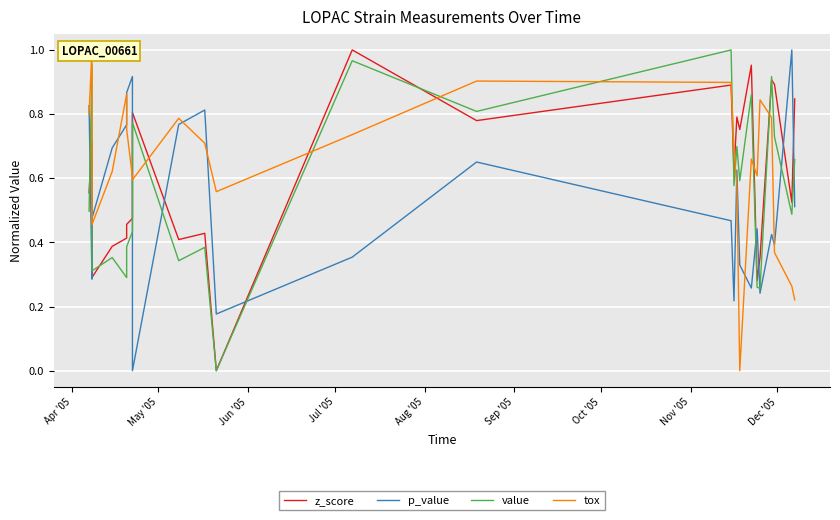

The value of p_value at 9 is 0.2. True or false?

False